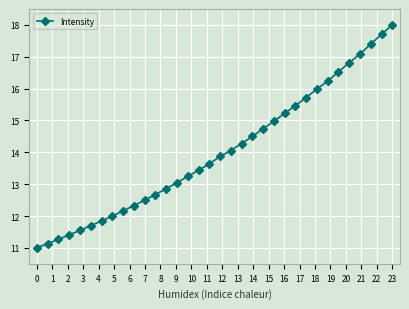

What is the value of the 19th point from the left?

14.1